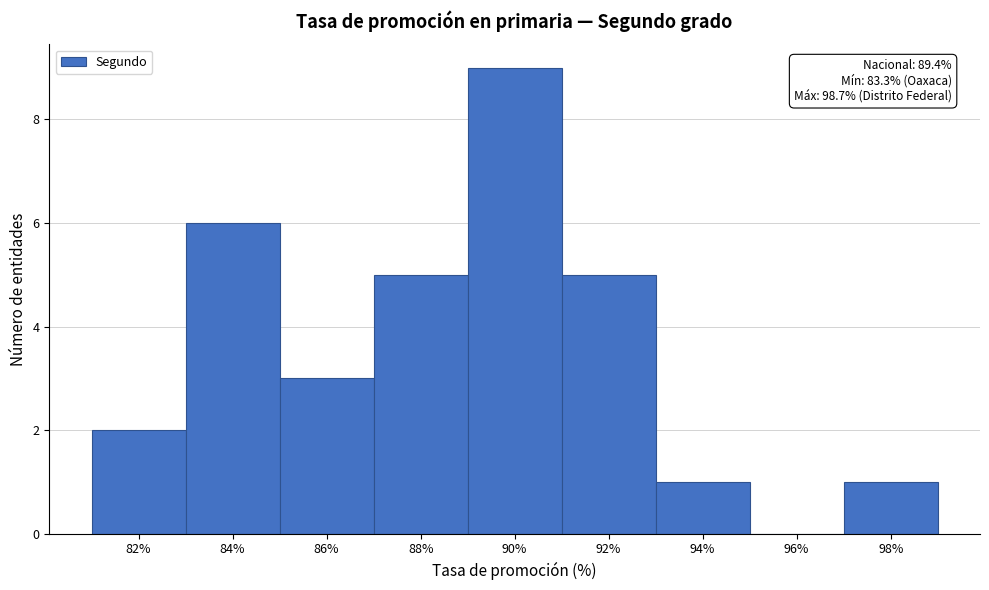

Reading right to left, what are all the values shown in this chart?

98%=1	96%=0	94%=1	92%=5	90%=9	88%=5	86%=3	84%=6	82%=2